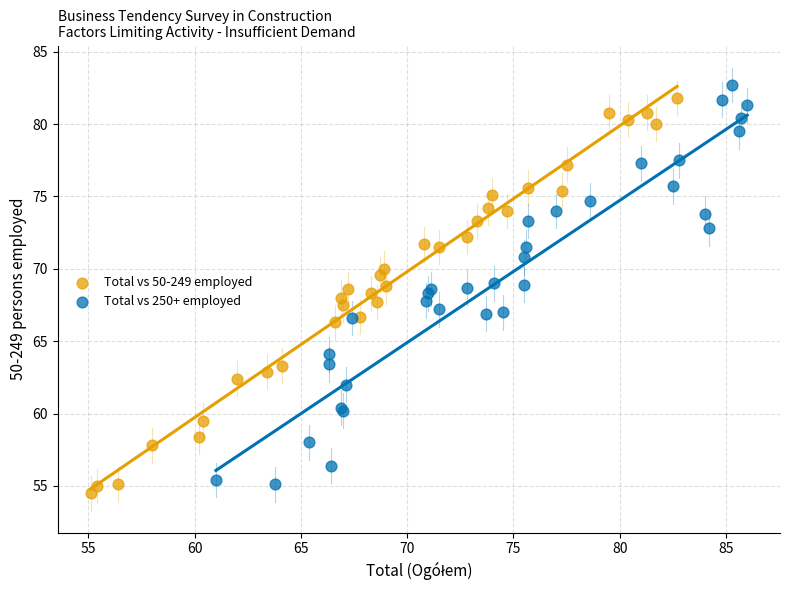

Which series has the widest spread of Y values?

Total vs 250+ employed